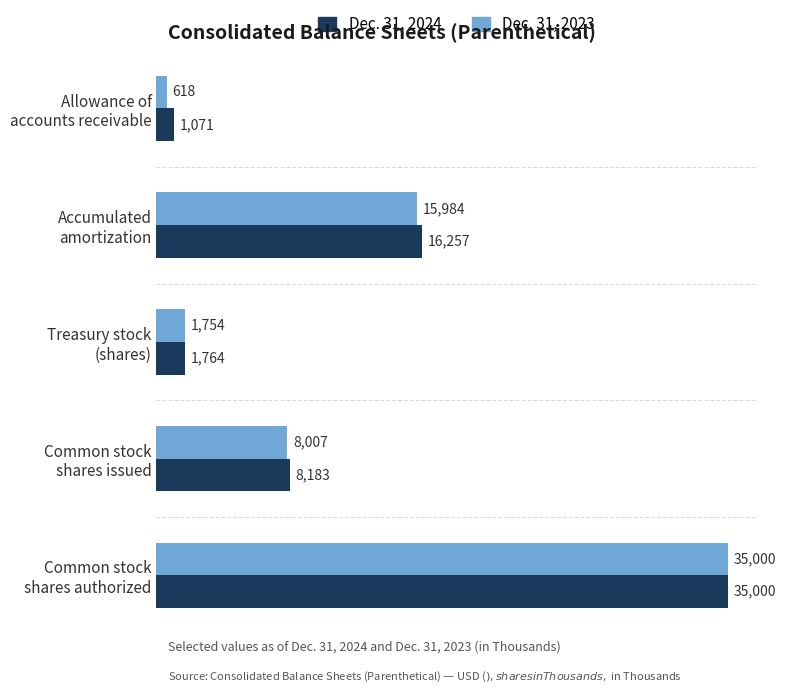

What is the highest value of the Dec. 31, 2023 series?

35000